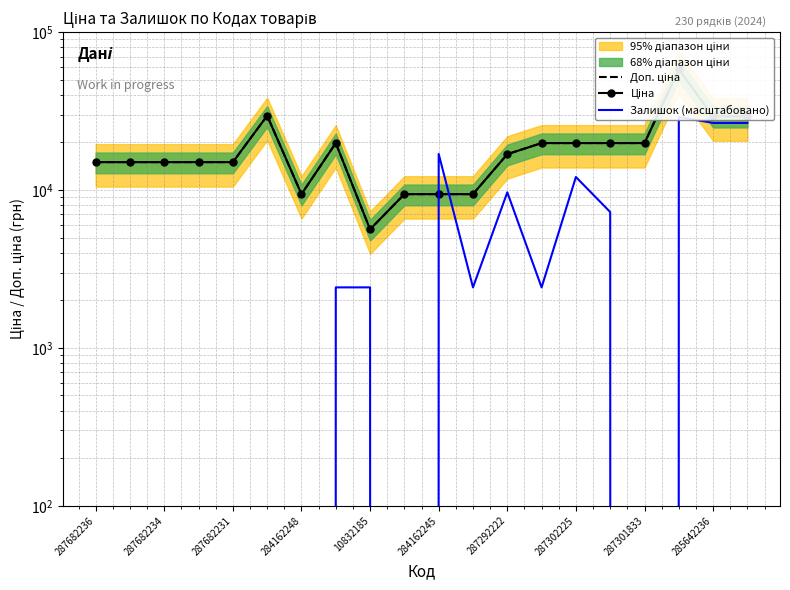

What is the label of the 9th point from the right?

11